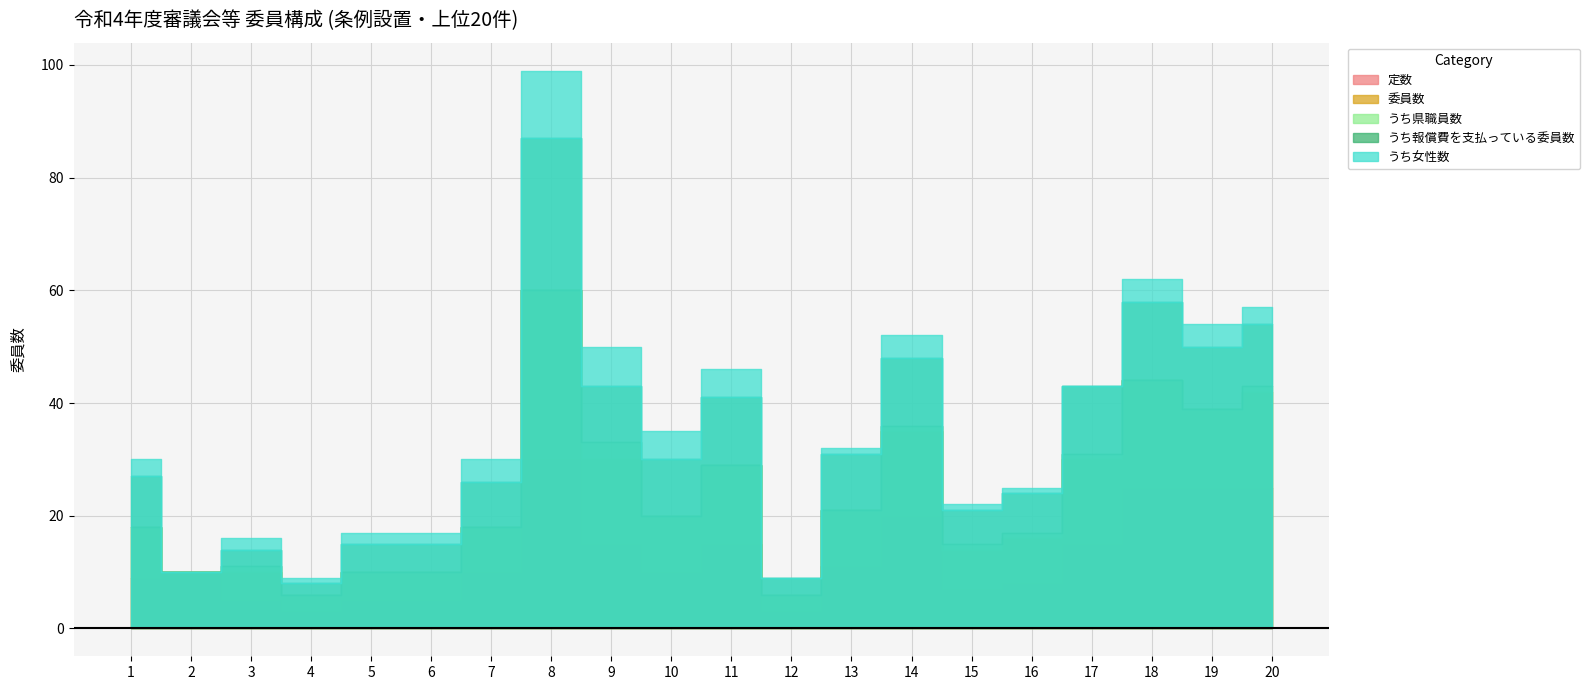

Is it true that うち報償費を支払っている委員数 equals 6 at 15?

True